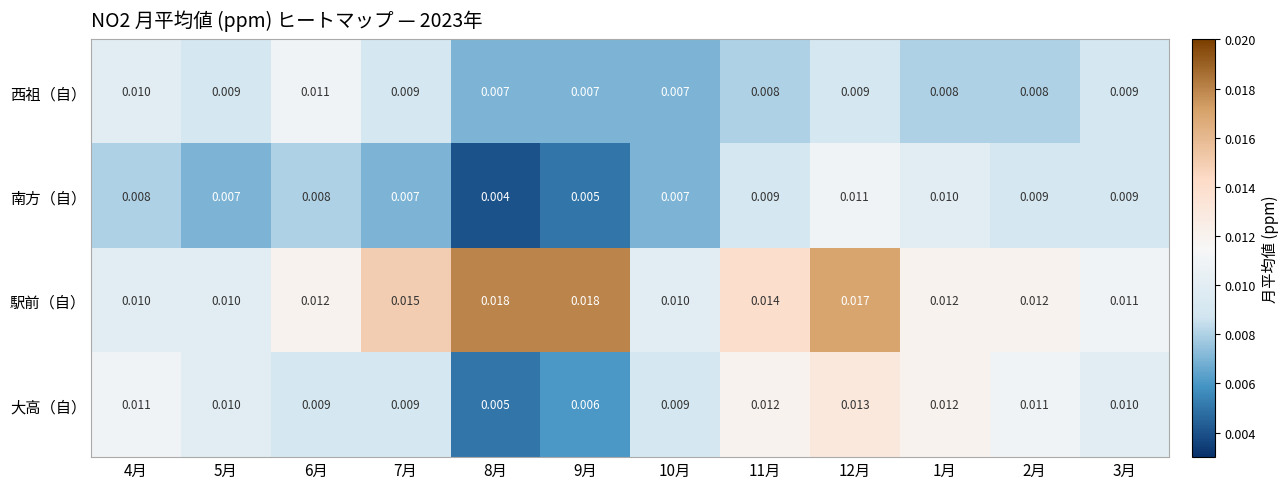

Which series changed the most between 6月 and 12月?

駅前（自）